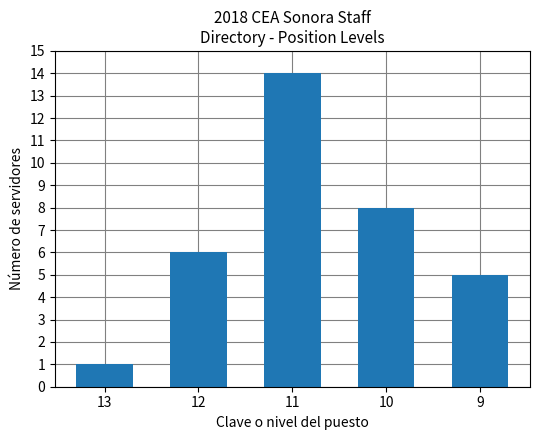

Reading left to right, transcribe all the data shown in this chart.

13=1	12=6	11=14	10=8	9=5